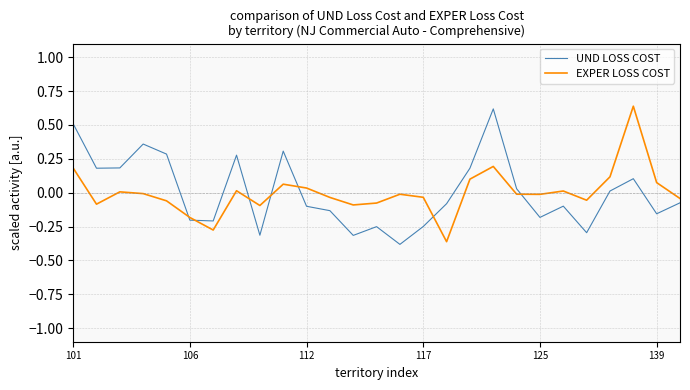

In EXPER LOSS COST, how many points are higher than both neighbors (excluding endpoints)?

7